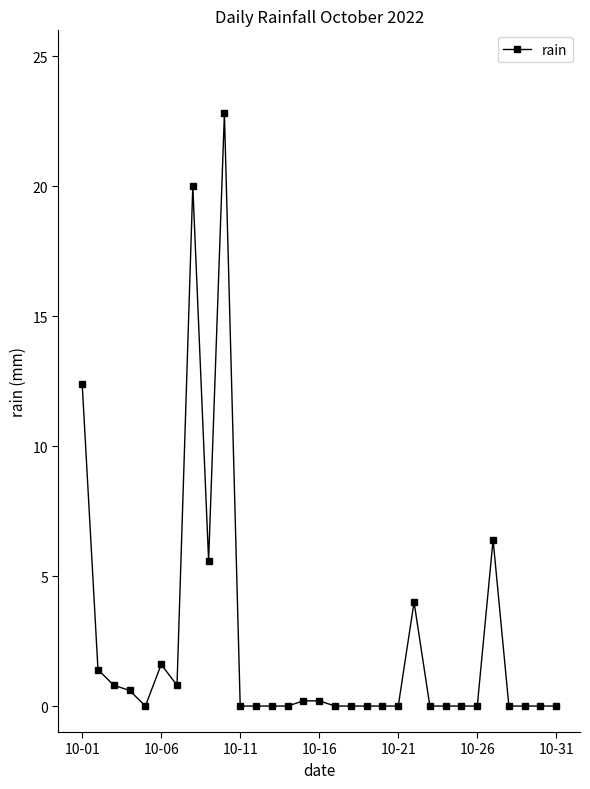

True or false: the data has more than 2 interior local peaks.

True